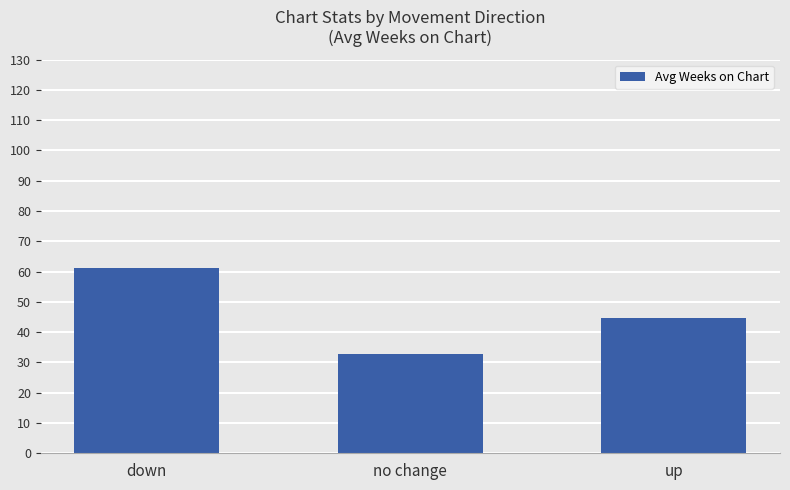

Reading right to left, list all the values displayed in this chart.

up=44.5	no change=32.8	down=61.2